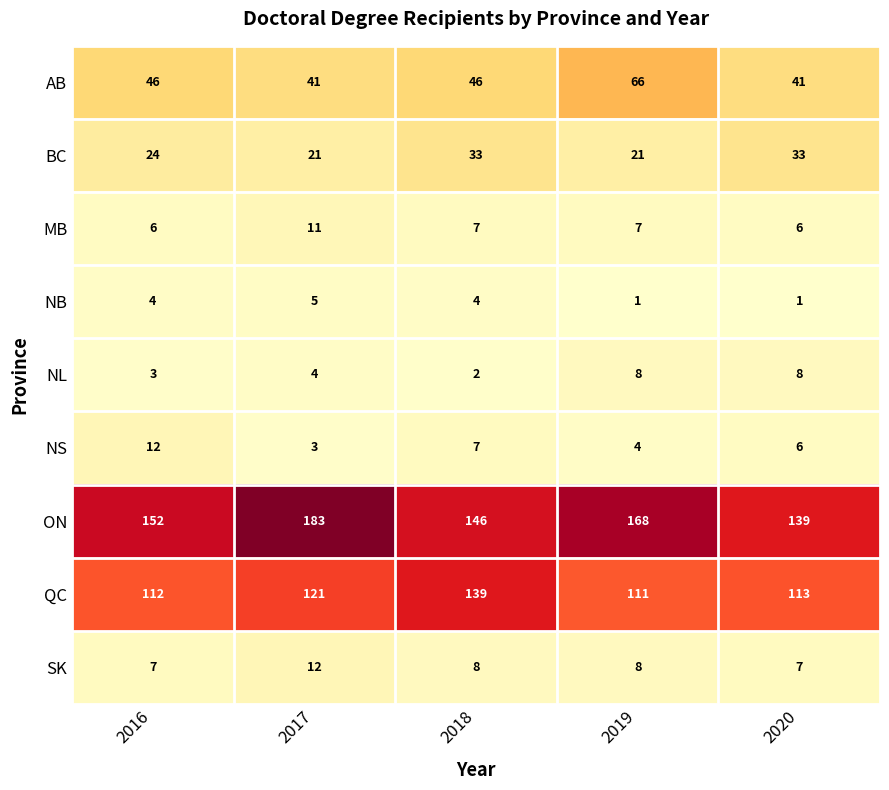

Which series changed the most between 2018 and 2019?

QC